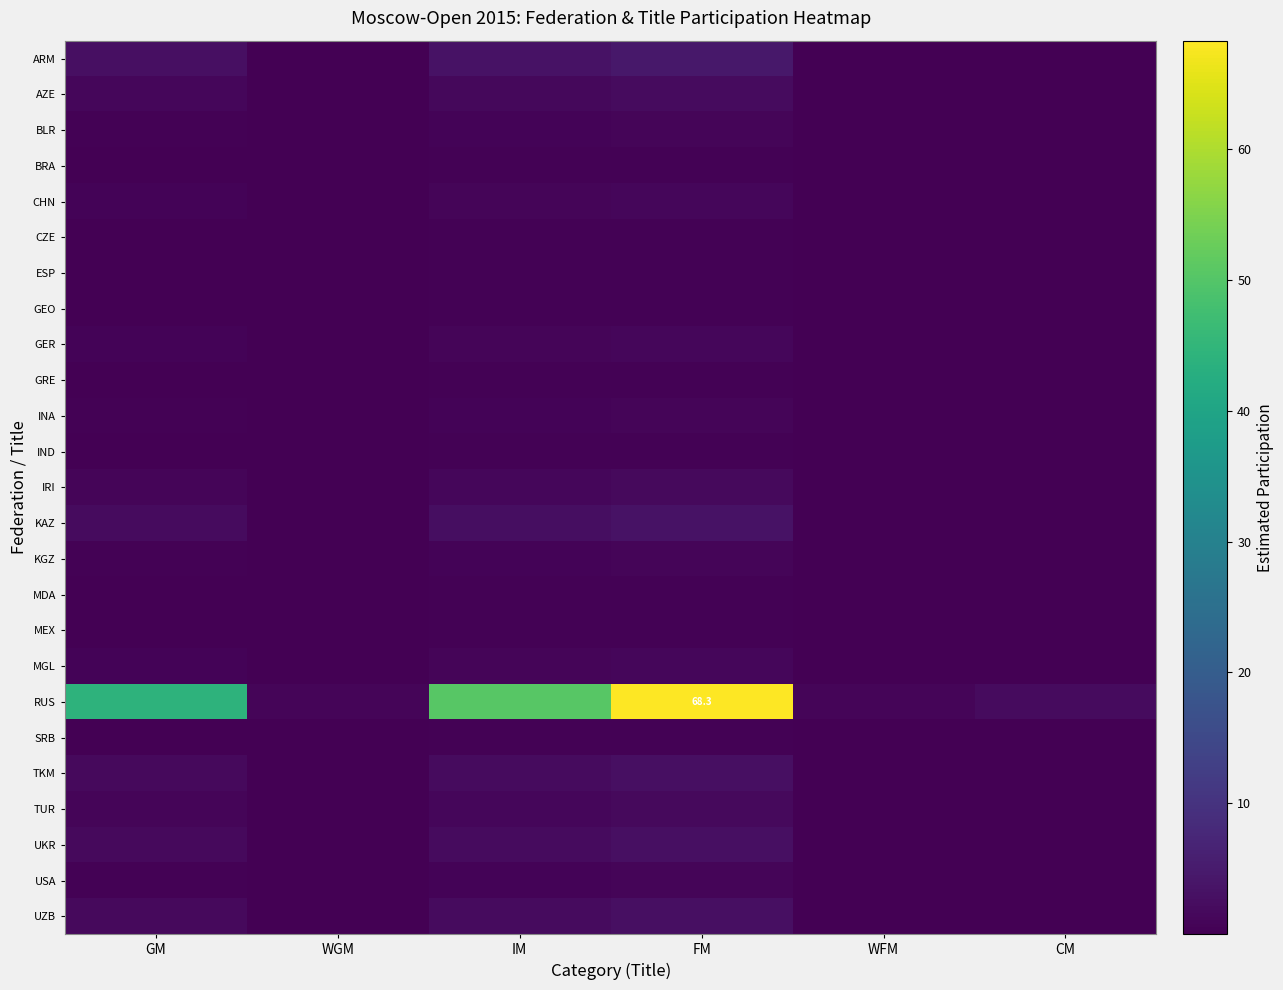

At how many categories does at least one series exceed 23?

3